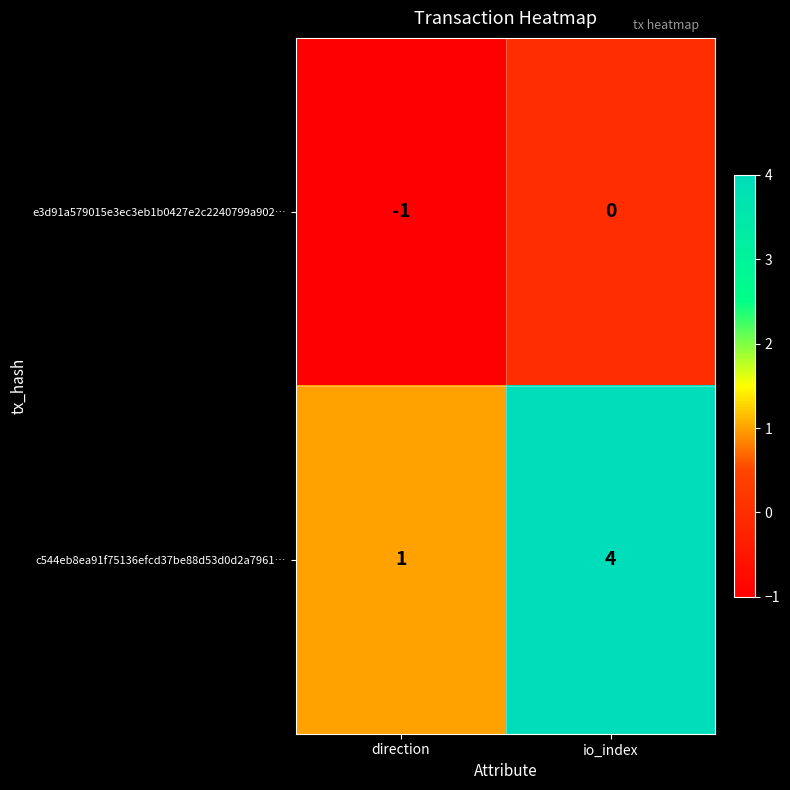

What is the difference between the maximum and minimum values in the c544eb8ea91f75136efcd37be88d53d0d2a7961… series?

3